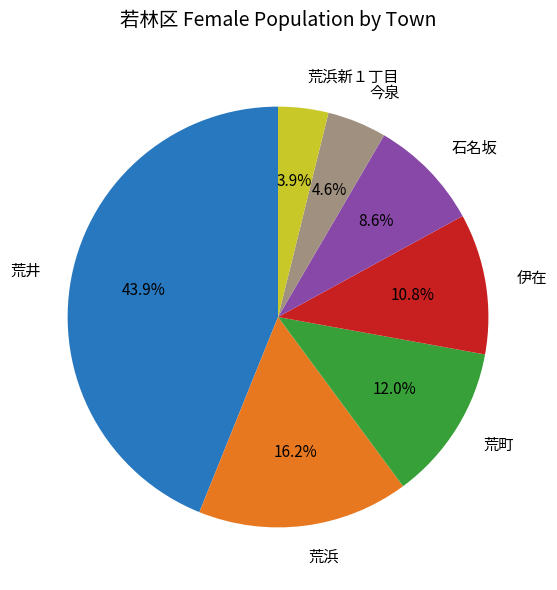

To the nearest percent, what is the difference between the largest and smallest slice percentages?

40%